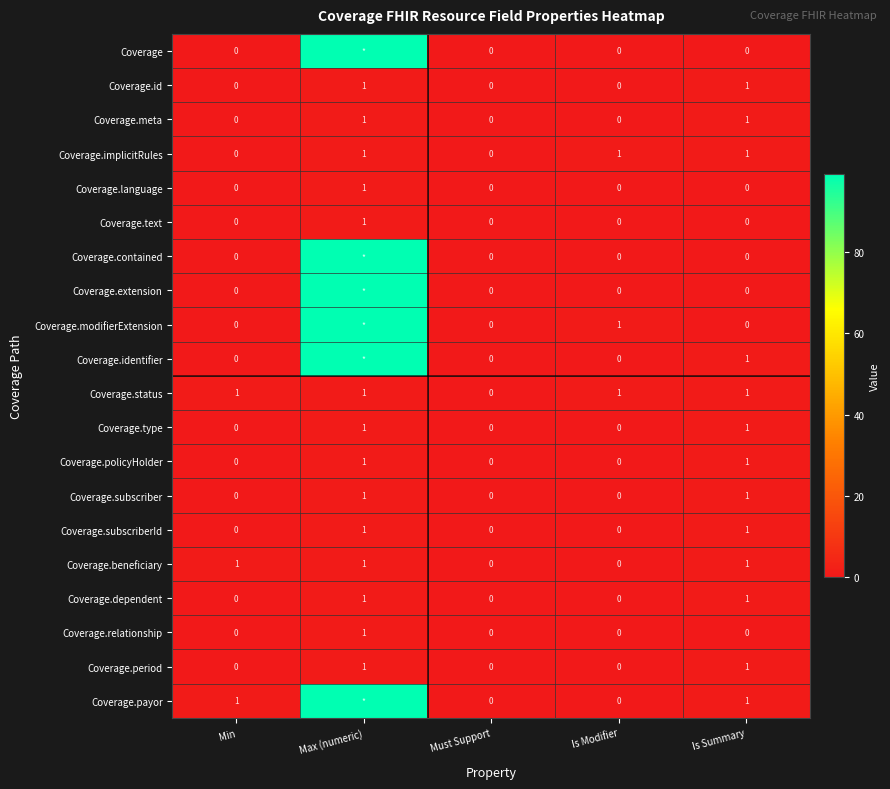

What is the difference between the maximum and minimum values in the Coverage.type series?

1